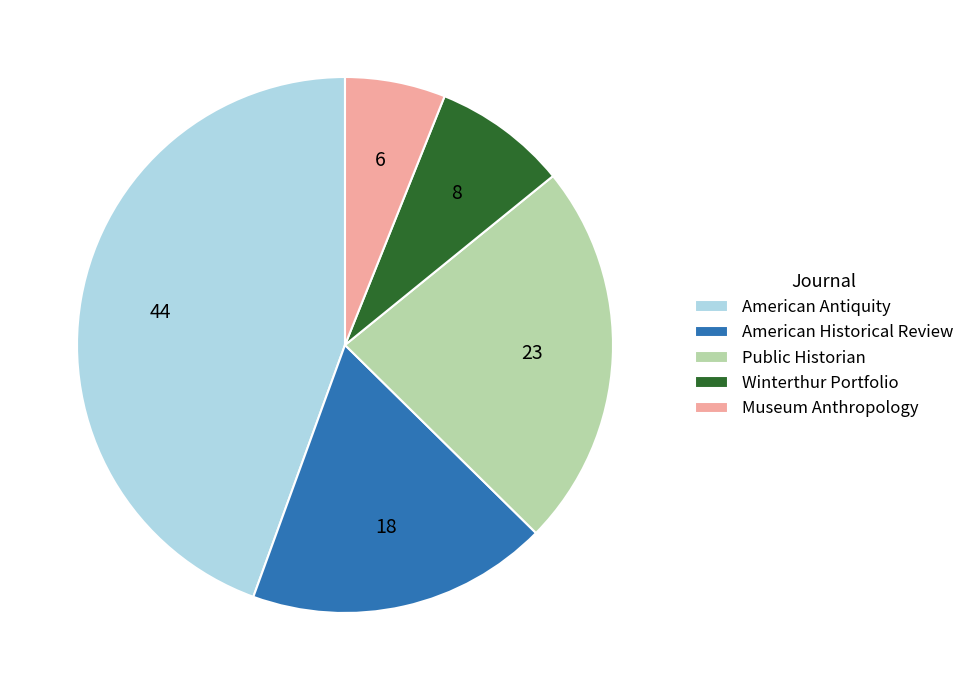

What is the smallest slice in the pie chart?

Museum Anthropology